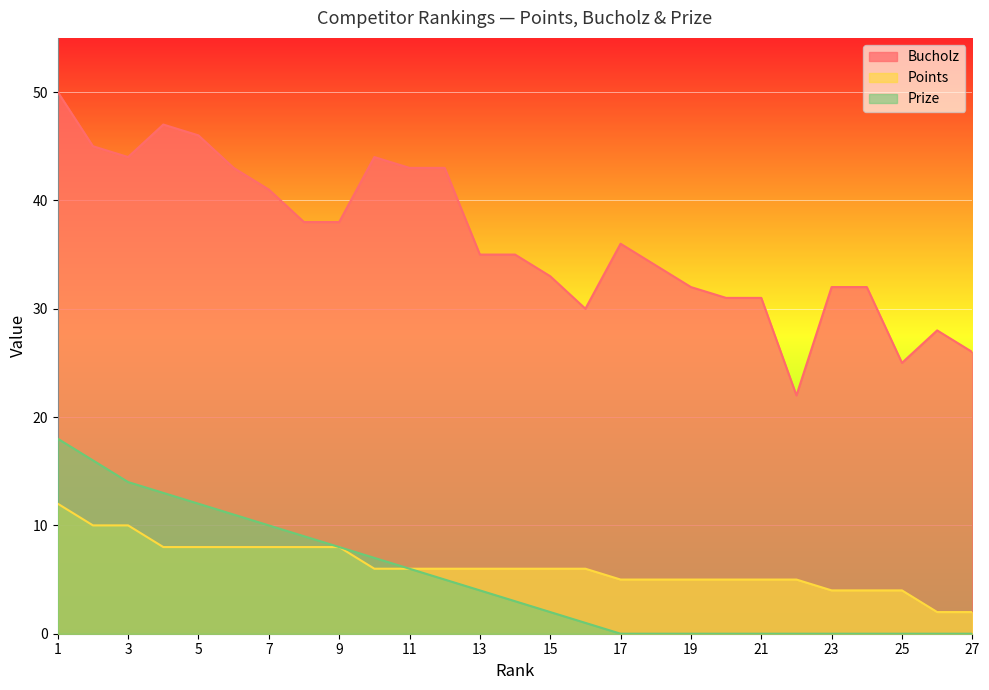

True or false: Prize has a value of 7 at 10.

True